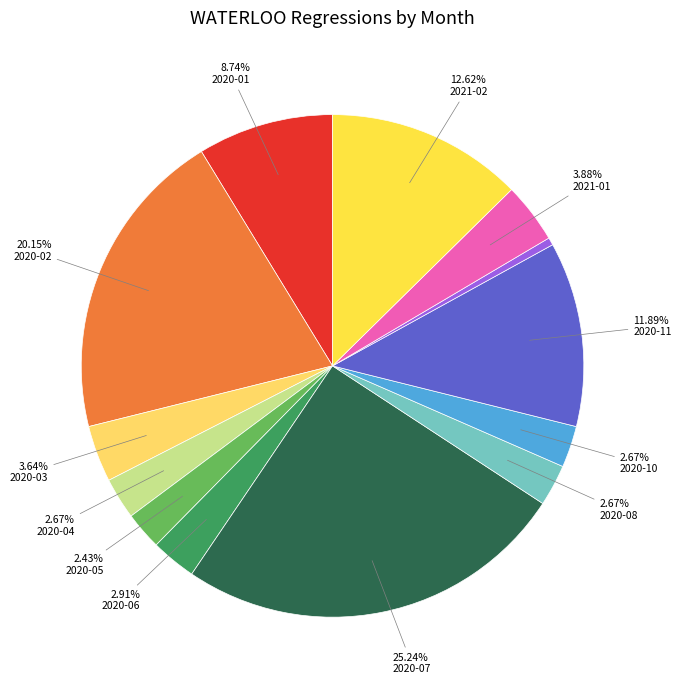

Rank the categories by value from lowest to highest.

2020-12, 2020-05, 2020-04, 2020-08, 2020-10, 2020-06, 2020-03, 2021-01, 2020-01, 2020-11, 2021-02, 2020-02, 2020-07